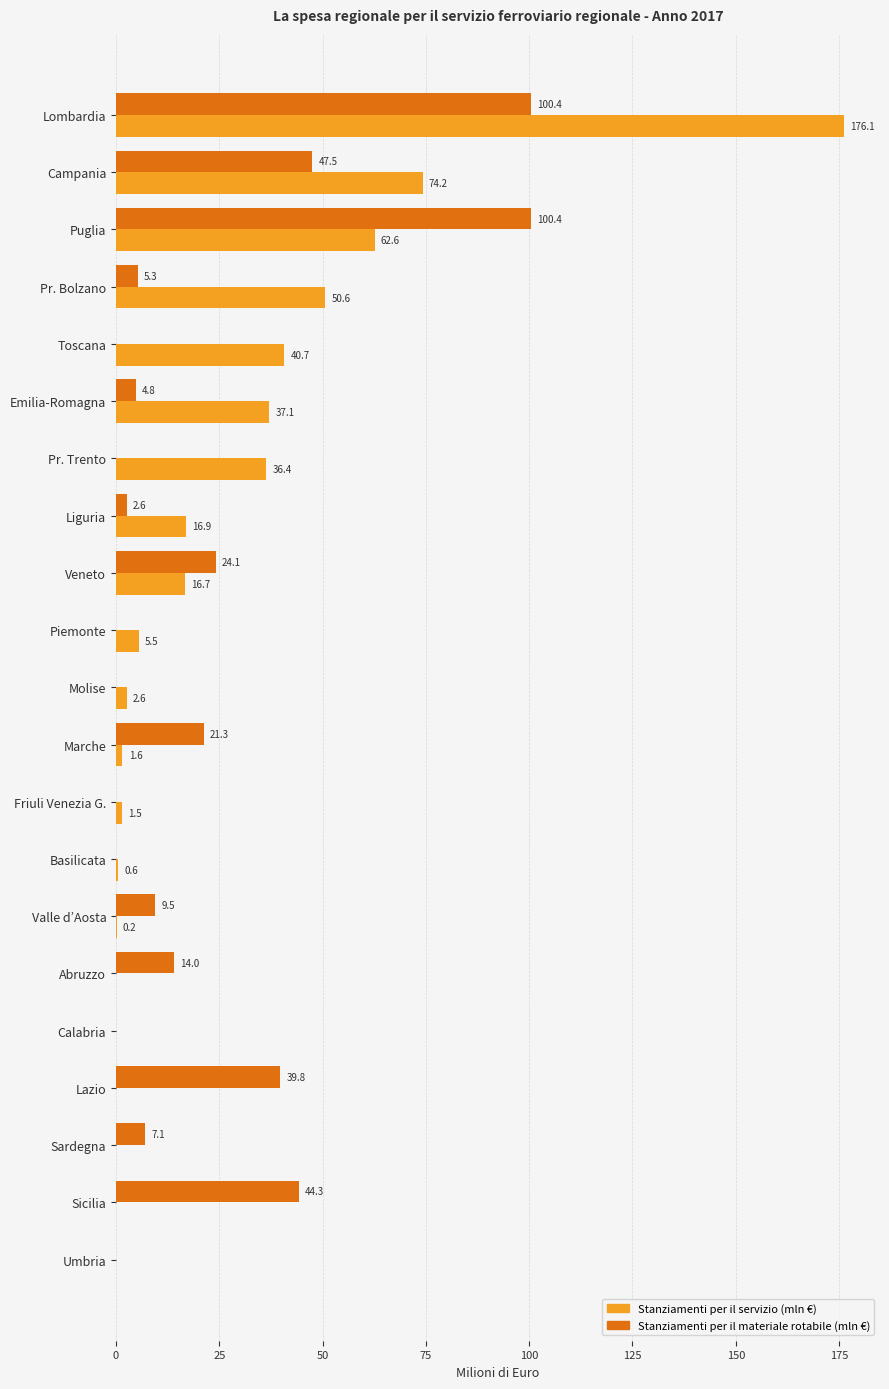

At which category does the chart reach its peak across all series?

Lombardia